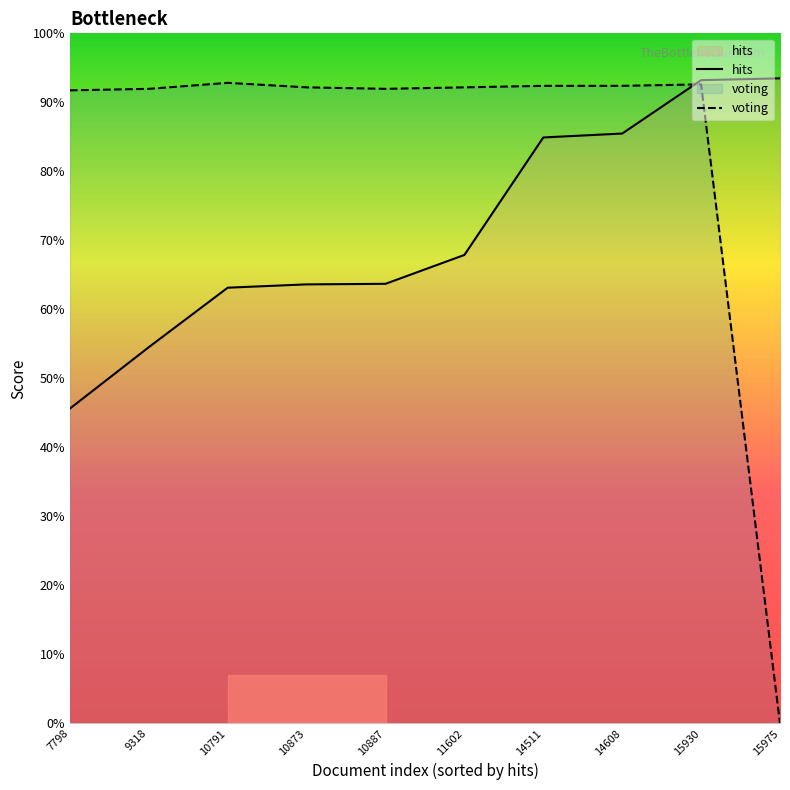

Which series has the largest total across all categories?

voting